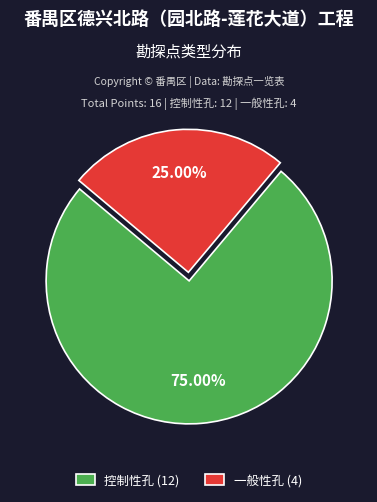

True or false: 一般性孔 accounts for 25% of the total.

True